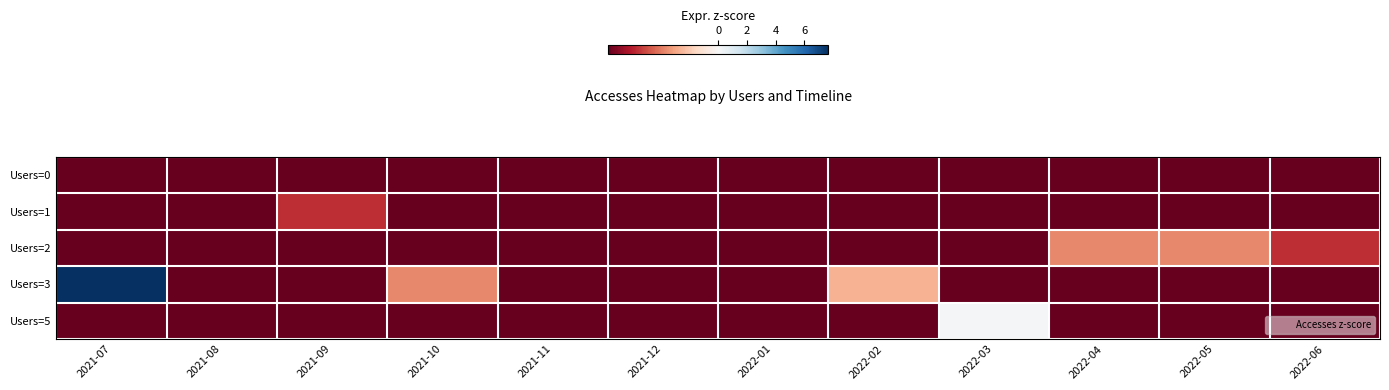

At which category is the sum across all series the highest?

2021-07